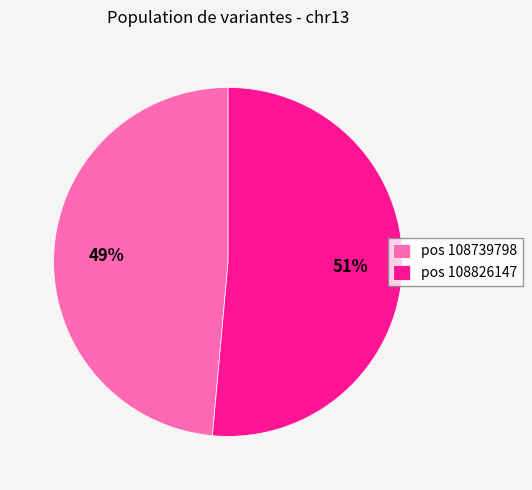

To the nearest percent, what portion does pos 108826147 represent?

51%